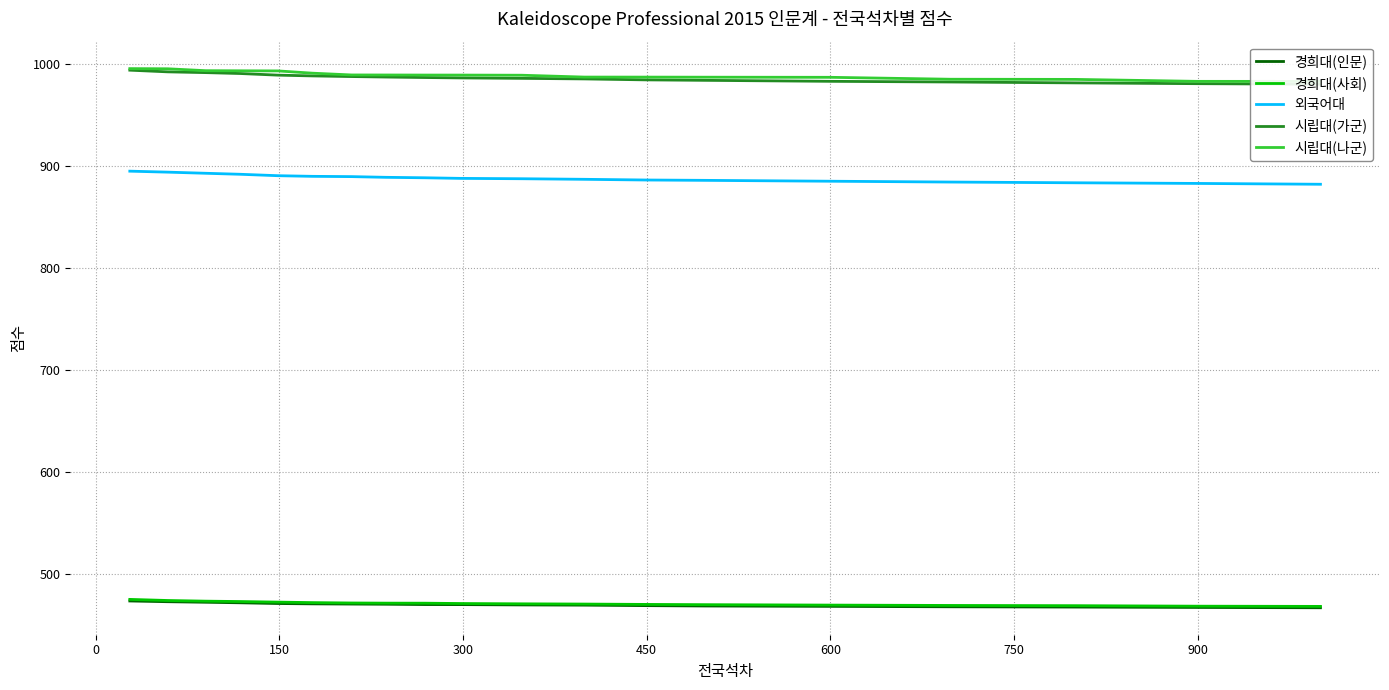

What are all the series names shown in the legend?

경희대(인문), 경희대(사회), 외국어대, 시립대(가군), 시립대(나군)